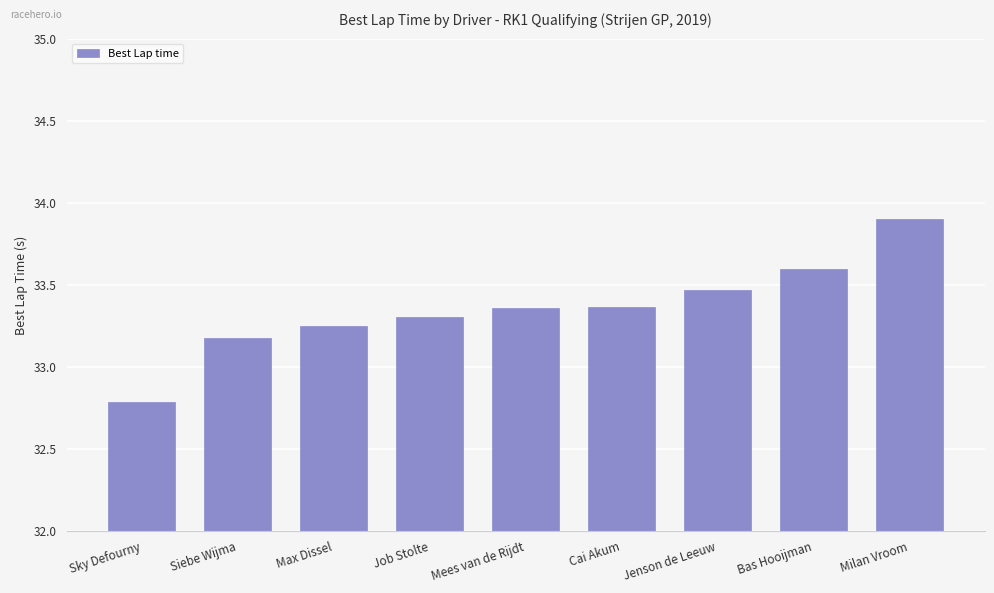

What is the difference between the maximum and minimum values?

1.1